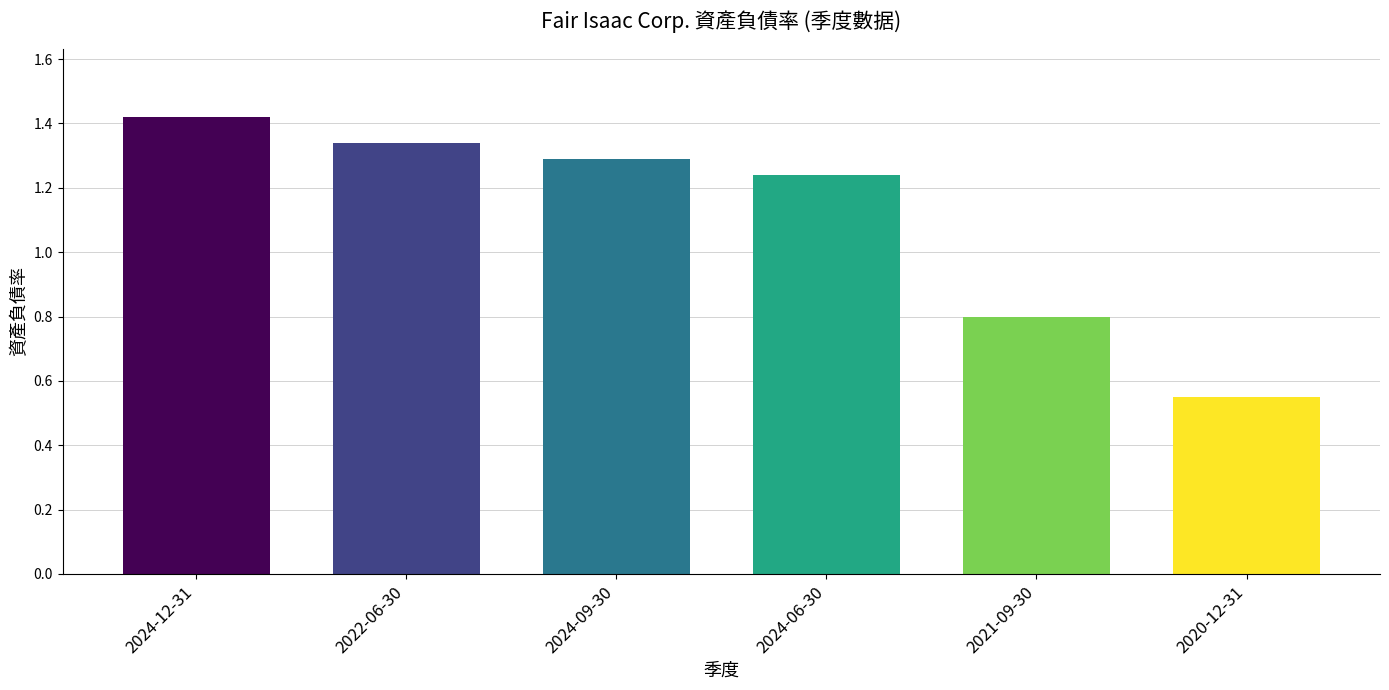

What is the label of the 3rd bar from the left?

2024-09-30